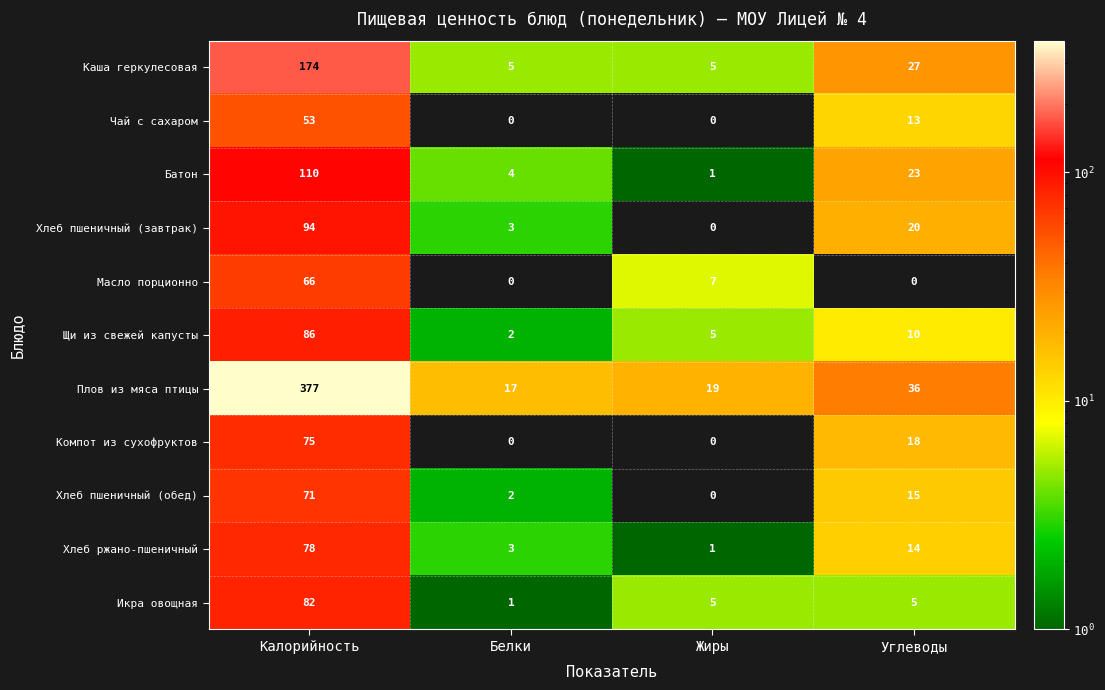

At Углеводы, list the series in order from largest to smallest.

Плов из мяса птицы, Каша геркулесовая, Батон, Хлеб пшеничный (завтрак), Компот из сухофруктов, Хлеб пшеничный (обед), Хлеб ржано-пшеничный, Чай с сахаром, Щи из свежей капусты, Икра овощная, Масло порционно